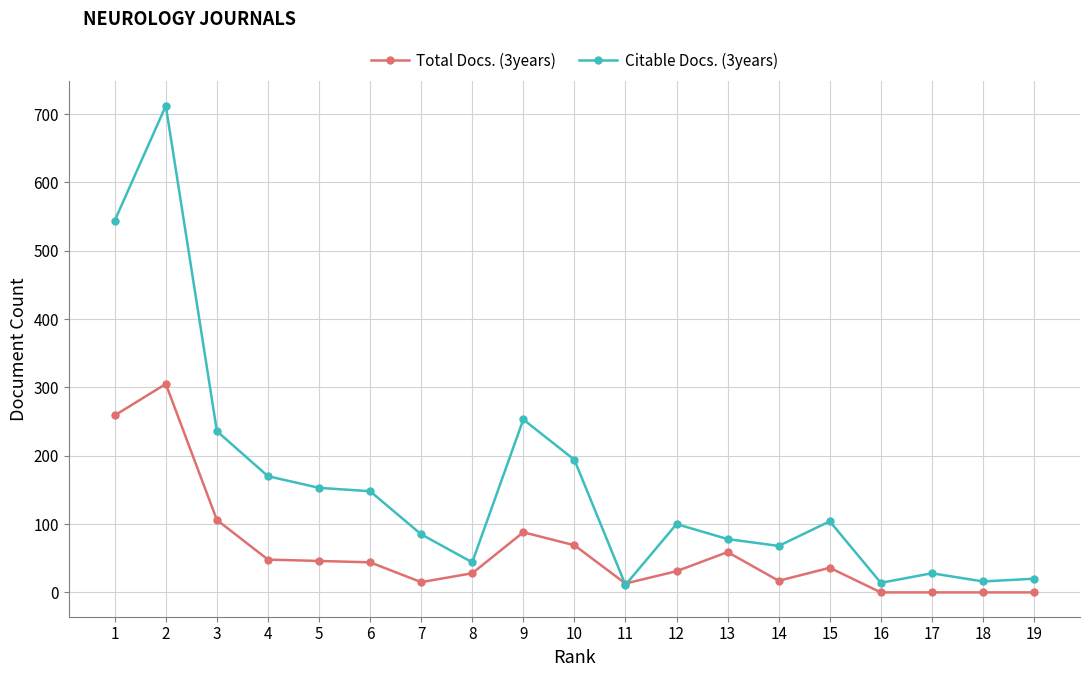

The Total Docs. (3years) series shows 101 at 1. True or false?

False